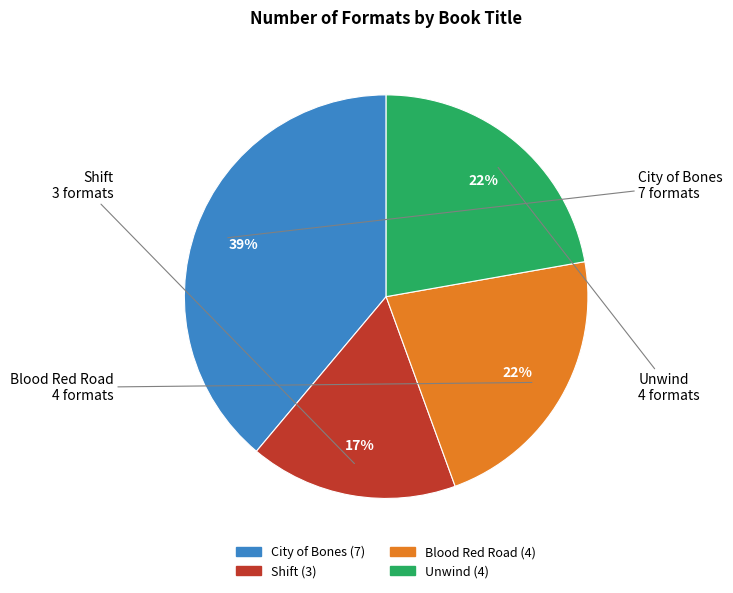

To the nearest percent, what is the difference between the largest and smallest slice percentages?

22%